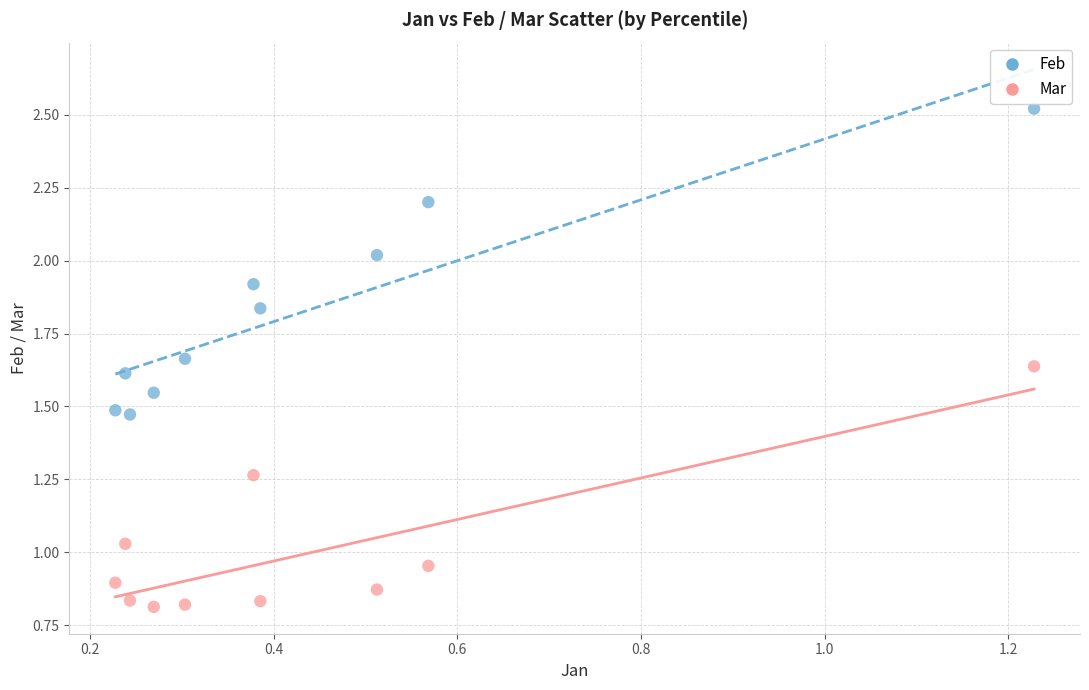

Which series has the widest spread of Y values?

Feb